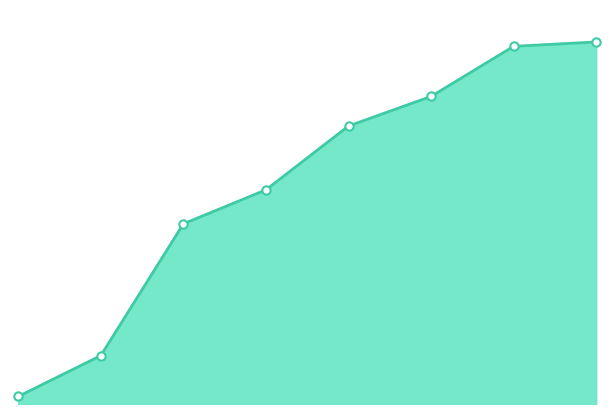

Reading left to right, extract all data points from this chart.

1203	2178	5322	6133	7656	8362	9558	9662